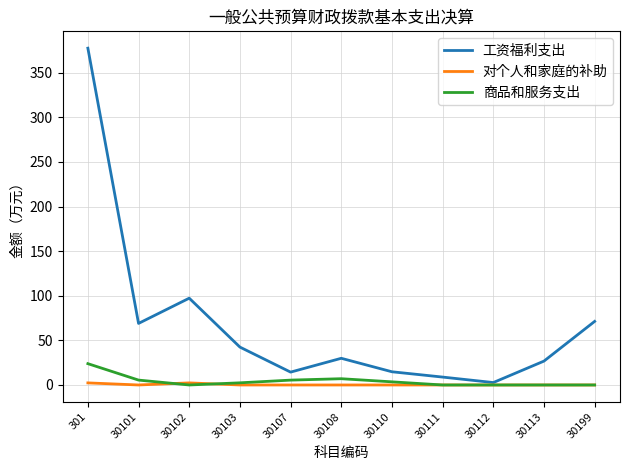

Rank the series by their maximum value, from lowest to highest.

对个人和家庭的补助, 商品和服务支出, 工资福利支出